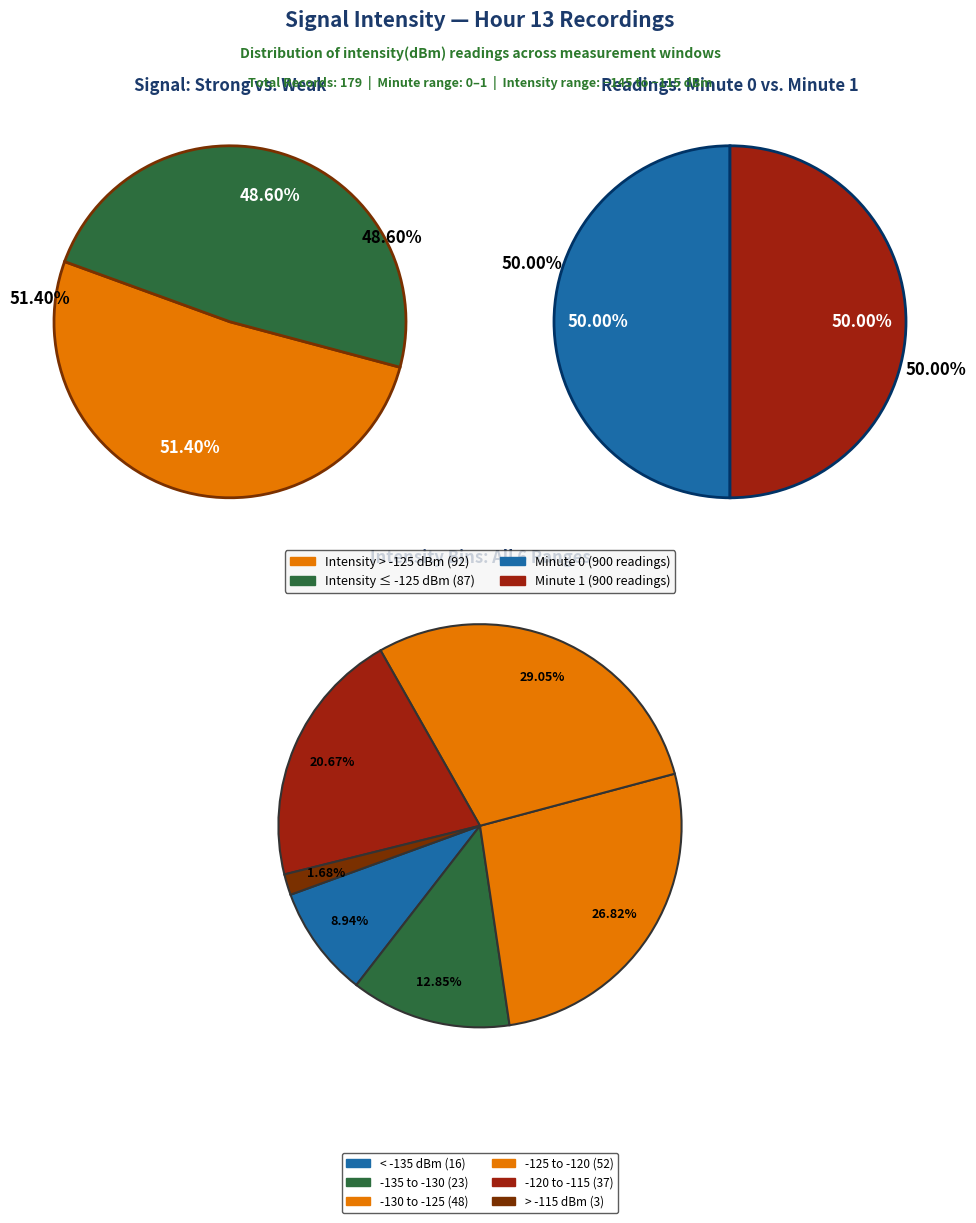

Is there a majority slice in this chart?

No